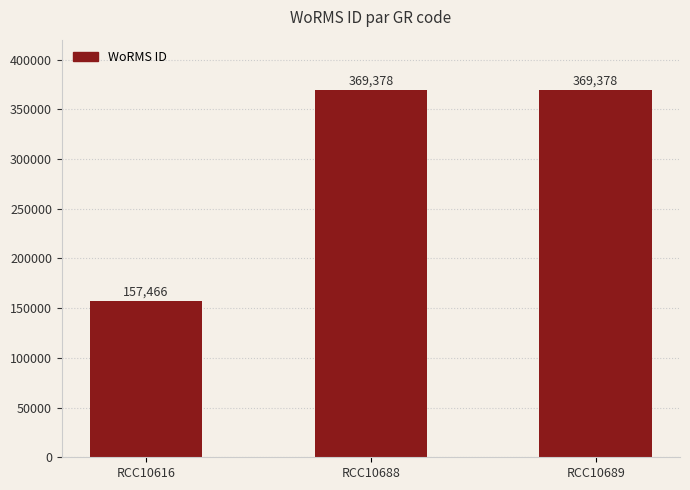

How many data points are less than 369378?

1